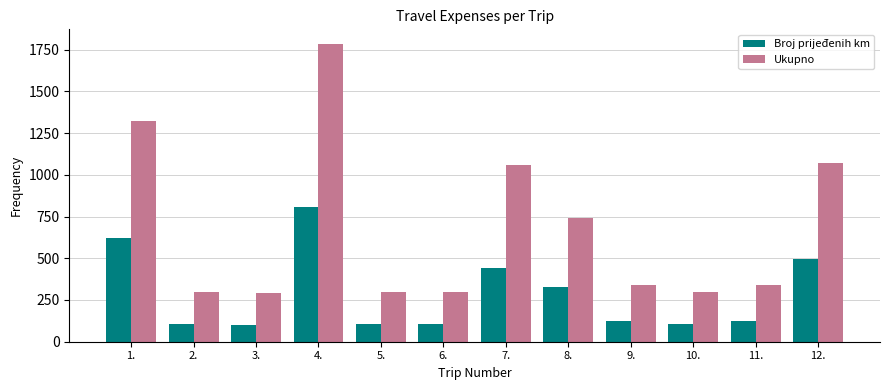

What is the minimum value for Broj prijeđenih km?

103